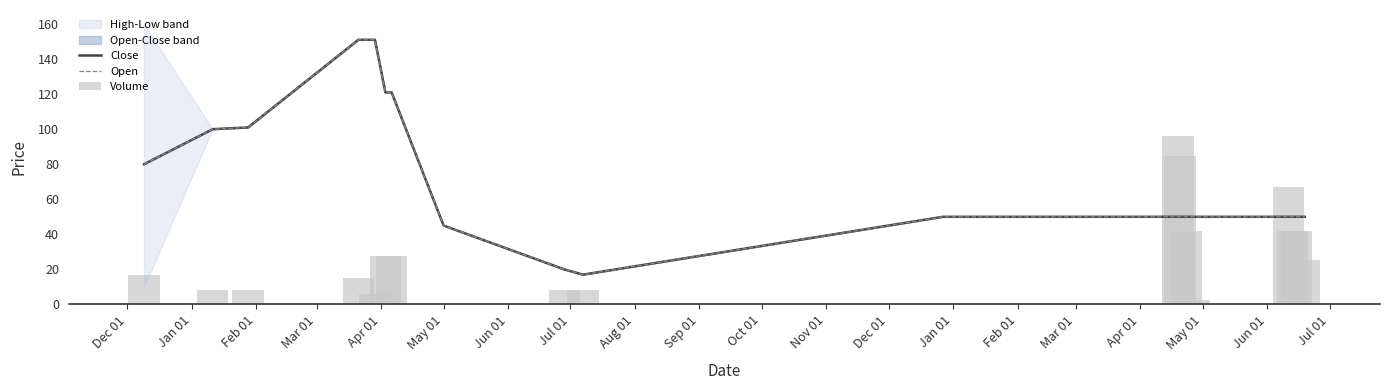

Count the number of categories in the chart.

20